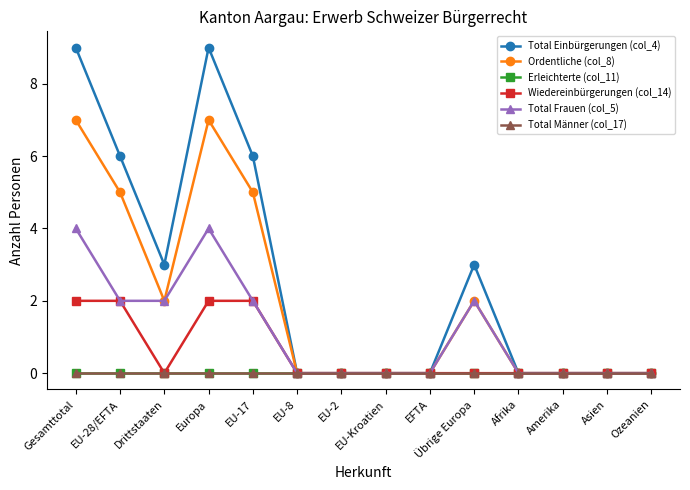

Does the chart have visible grid lines?

No